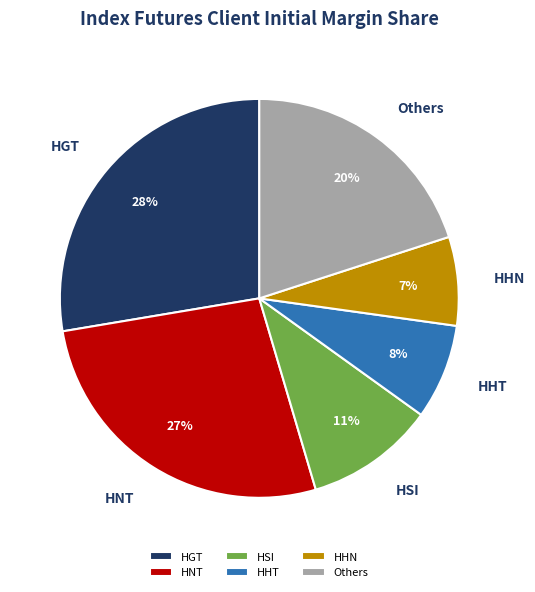

What is the ratio of the value at HHT to the value at HSI?

0.7